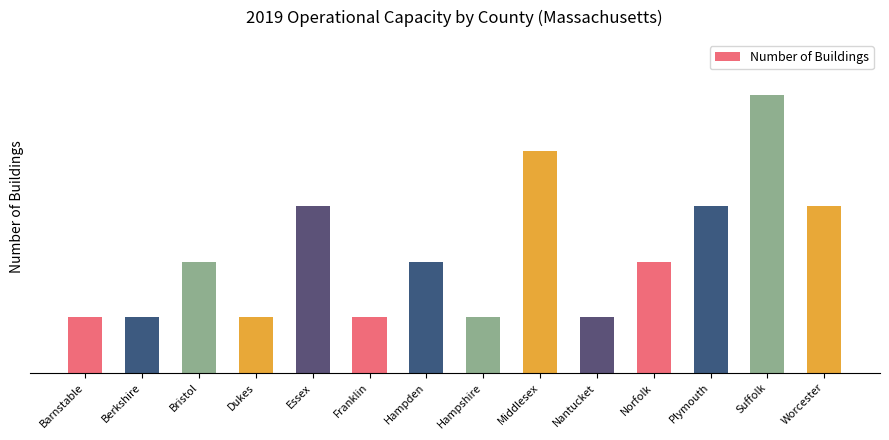

The value at Hampshire is 0. True or false?

False